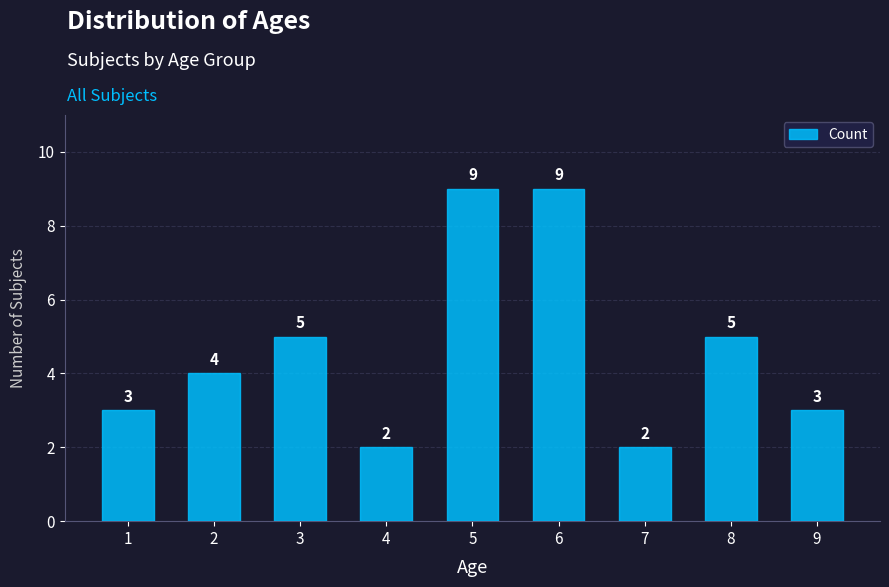

Between 9 and 2, which is larger?

2